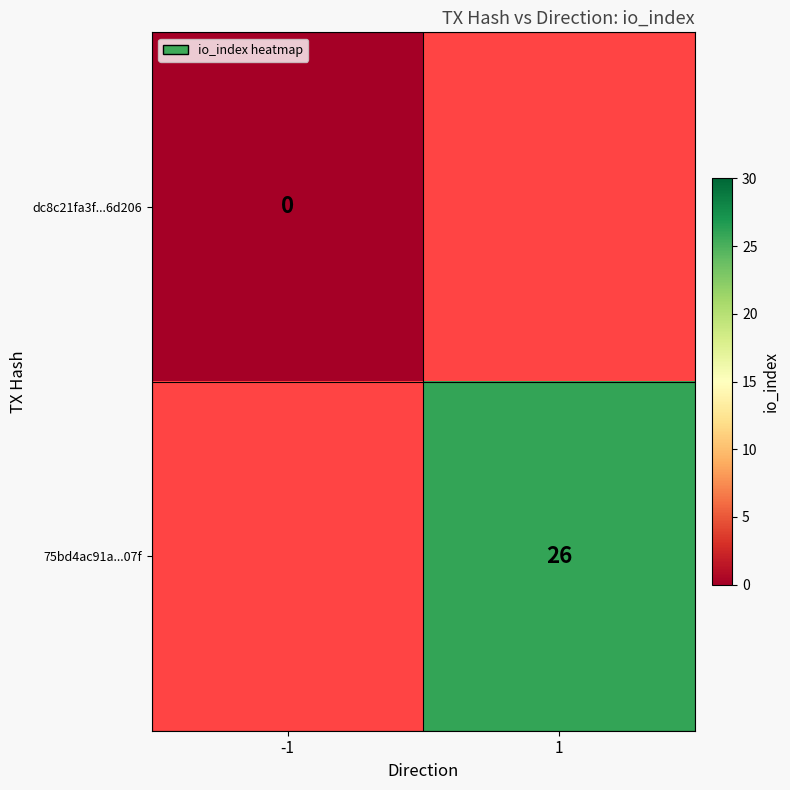

Is it true that 75bd4ac91a...07f equals 42 at 1?

False